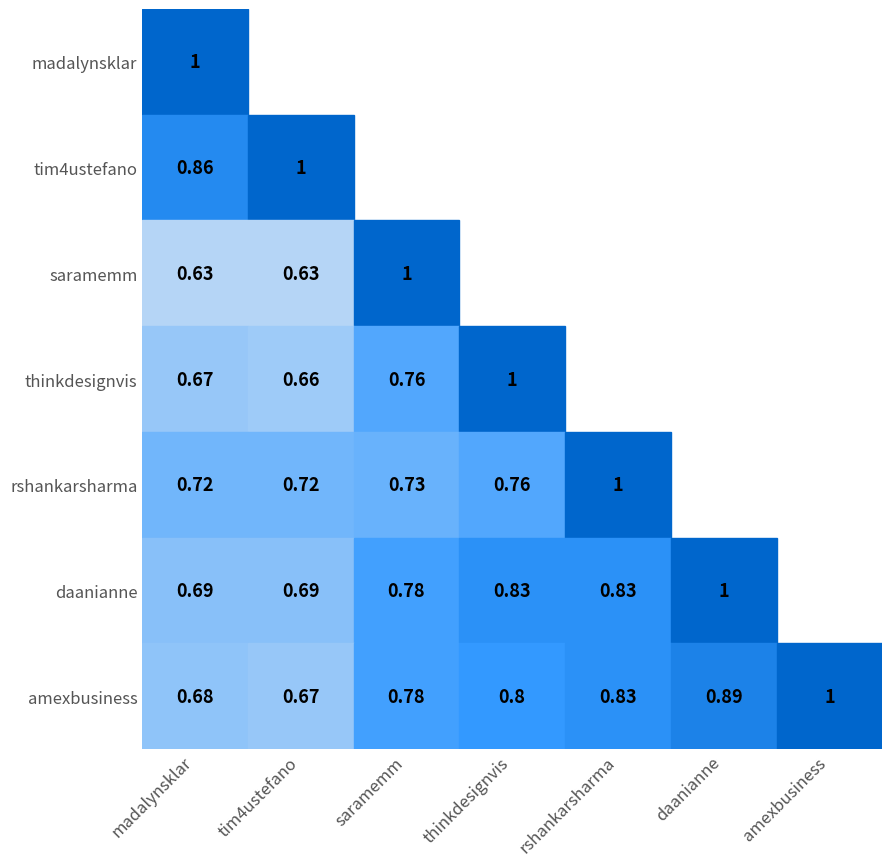

Is the value of tim4ustefano at rshankarsharma greater than the value of rshankarsharma at thinkdesignvis?

No